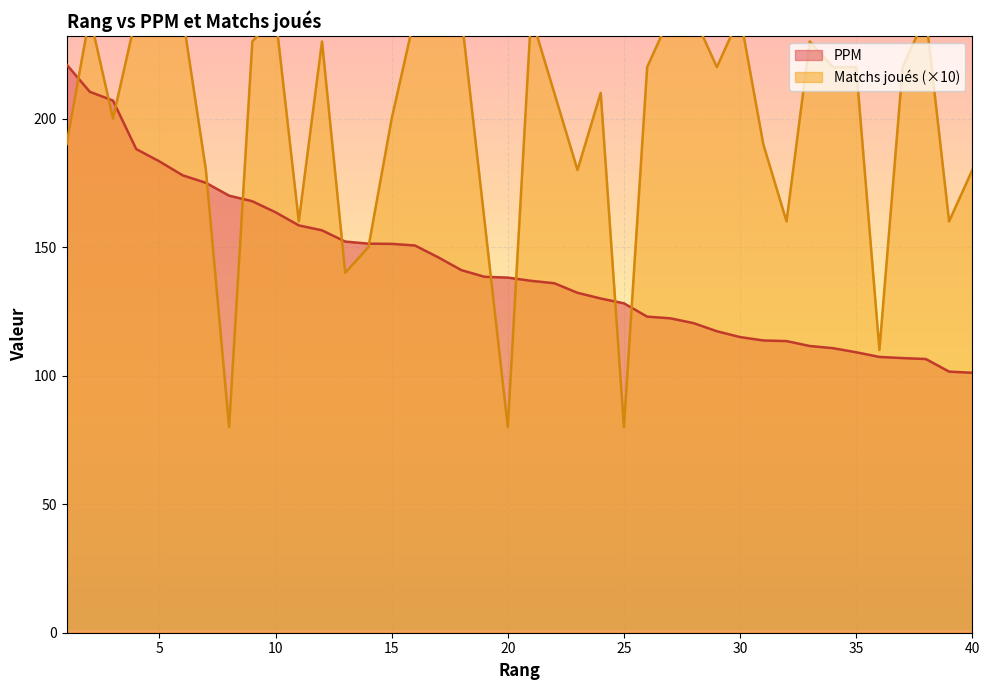

What is the lowest value of the PPM series?

101.1